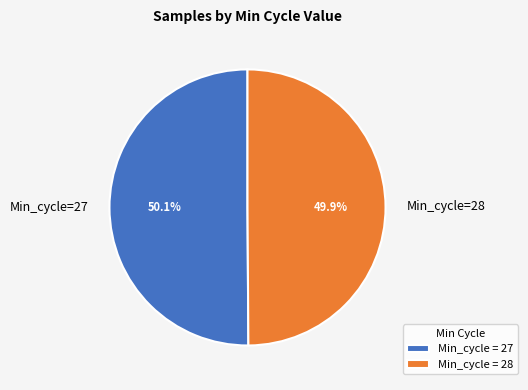

Does any single category account for the majority?

Yes